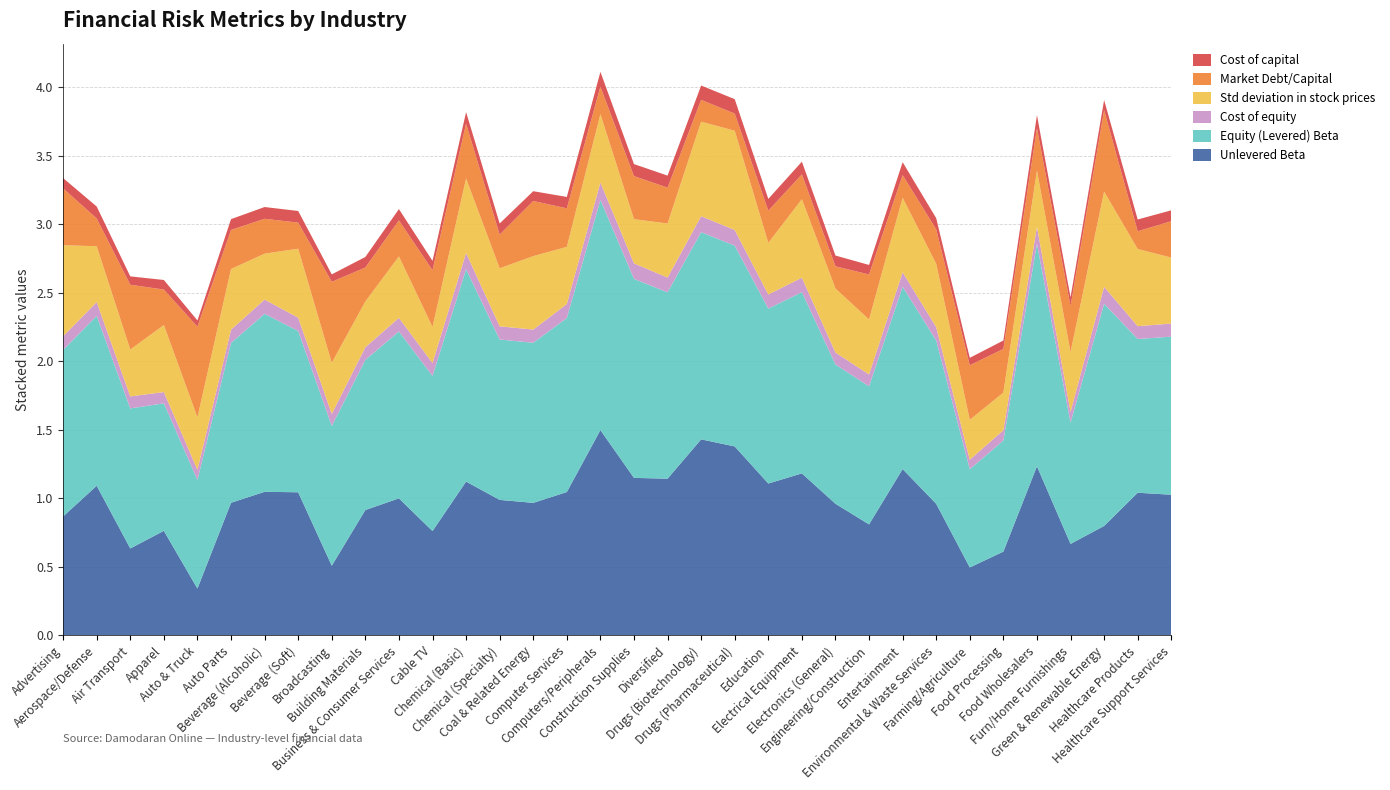

Reading left to right, transcribe all the data shown in this chart.

Unlevered Beta: Advertising=0.9	Aerospace/Defense=1.1	Air Transport=0.6	Apparel=0.8	Auto & Truck=0.3	Auto Parts=1.0	Beverage (Alcoholic)=1.0	Beverage (Soft)=1.0	Broadcasting=0.5	Building Materials=0.9	Business & Consumer Services=1.0	Cable TV=0.8	Chemical (Basic)=1.1	Chemical (Specialty)=1.0	Coal & Related Energy=1.0	Computer Services=1.0	Computers/Peripherals=1.5	Construction Supplies=1.1	Diversified=1.1	Drugs (Biotechnology)=1.4	Drugs (Pharmaceutical)=1.4	Education=1.1	Electrical Equipment=1.2	Electronics (General)=1.0	Engineering/Construction=0.8	Entertainment=1.2	Environmental & Waste Services=1.0	Farming/Agriculture=0.5	Food Processing=0.6	Food Wholesalers=1.2	Furn/Home Furnishings=0.7	Green & Renewable Energy=0.8	Healthcare Products=1.0	Healthcare Support Services=1.0
Equity (Levered) Beta: Advertising=1.2	Aerospace/Defense=1.2	Air Transport=1.0	Apparel=0.9	Auto & Truck=0.8	Auto Parts=1.2	Beverage (Alcoholic)=1.3	Beverage (Soft)=1.2	Broadcasting=1.0	Building Materials=1.1	Business & Consumer Services=1.2	Cable TV=1.1	Chemical (Basic)=1.5	Chemical (Specialty)=1.2	Coal & Related Energy=1.2	Computer Services=1.3	Computers/Peripherals=1.7	Construction Supplies=1.5	Diversified=1.4	Drugs (Biotechnology)=1.5	Drugs (Pharmaceutical)=1.5	Education=1.3	Electrical Equipment=1.3	Electronics (General)=1.0	Engineering/Construction=1.0	Entertainment=1.3	Environmental & Waste Services=1.2	Farming/Agriculture=0.7	Food Processing=0.8	Food Wholesalers=1.6	Furn/Home Furnishings=0.9	Green & Renewable Energy=1.6	Healthcare Products=1.1	Healthcare Support Services=1.2
Cost of equity: Advertising=0.1	Aerospace/Defense=0.1	Air Transport=0.1	Apparel=0.1	Auto & Truck=0.1	Auto Parts=0.1	Beverage (Alcoholic)=0.1	Beverage (Soft)=0.1	Broadcasting=0.1	Building Materials=0.1	Business & Consumer Services=0.1	Cable TV=0.1	Chemical (Basic)=0.1	Chemical (Specialty)=0.1	Coal & Related Energy=0.1	Computer Services=0.1	Computers/Peripherals=0.1	Construction Supplies=0.1	Diversified=0.1	Drugs (Biotechnology)=0.1	Drugs (Pharmaceutical)=0.1	Education=0.1	Electrical Equipment=0.1	Electronics (General)=0.1	Engineering/Construction=0.1	Entertainment=0.1	Environmental & Waste Services=0.1	Farming/Agriculture=0.1	Food Processing=0.1	Food Wholesalers=0.1	Furn/Home Furnishings=0.1	Green & Renewable Energy=0.1	Healthcare Products=0.1	Healthcare Support Services=0.1
Std deviation in stock prices: Advertising=0.7	Aerospace/Defense=0.4	Air Transport=0.3	Apparel=0.5	Auto & Truck=0.4	Auto Parts=0.4	Beverage (Alcoholic)=0.3	Beverage (Soft)=0.5	Broadcasting=0.4	Building Materials=0.3	Business & Consumer Services=0.4	Cable TV=0.3	Chemical (Basic)=0.5	Chemical (Specialty)=0.4	Coal & Related Energy=0.5	Computer Services=0.4	Computers/Peripherals=0.5	Construction Supplies=0.3	Diversified=0.4	Drugs (Biotechnology)=0.7	Drugs (Pharmaceutical)=0.7	Education=0.4	Electrical Equipment=0.6	Electronics (General)=0.5	Engineering/Construction=0.4	Entertainment=0.5	Environmental & Waste Services=0.5	Farming/Agriculture=0.3	Food Processing=0.3	Food Wholesalers=0.4	Furn/Home Furnishings=0.4	Green & Renewable Energy=0.7	Healthcare Products=0.6	Healthcare Support Services=0.5
Market Debt/Capital: Advertising=0.4	Aerospace/Defense=0.2	Air Transport=0.5	Apparel=0.3	Auto & Truck=0.7	Auto Parts=0.3	Beverage (Alcoholic)=0.3	Beverage (Soft)=0.2	Broadcasting=0.6	Building Materials=0.2	Business & Consumer Services=0.3	Cable TV=0.4	Chemical (Basic)=0.4	Chemical (Specialty)=0.2	Coal & Related Energy=0.4	Computer Services=0.3	Computers/Peripherals=0.2	Construction Supplies=0.3	Diversified=0.3	Drugs (Biotechnology)=0.2	Drugs (Pharmaceutical)=0.1	Education=0.2	Electrical Equipment=0.2	Electronics (General)=0.2	Engineering/Construction=0.3	Entertainment=0.2	Environmental & Waste Services=0.3	Farming/Agriculture=0.4	Food Processing=0.3	Food Wholesalers=0.3	Furn/Home Furnishings=0.3	Green & Renewable Energy=0.6	Healthcare Products=0.1	Healthcare Support Services=0.3
Cost of capital: Advertising=0.1	Aerospace/Defense=0.1	Air Transport=0.1	Apparel=0.1	Auto & Truck=0.0	Auto Parts=0.1	Beverage (Alcoholic)=0.1	Beverage (Soft)=0.1	Broadcasting=0.1	Building Materials=0.1	Business & Consumer Services=0.1	Cable TV=0.1	Chemical (Basic)=0.1	Chemical (Specialty)=0.1	Coal & Related Energy=0.1	Computer Services=0.1	Computers/Peripherals=0.1	Construction Supplies=0.1	Diversified=0.1	Drugs (Biotechnology)=0.1	Drugs (Pharmaceutical)=0.1	Education=0.1	Electrical Equipment=0.1	Electronics (General)=0.1	Engineering/Construction=0.1	Entertainment=0.1	Environmental & Waste Services=0.1	Farming/Agriculture=0.1	Food Processing=0.1	Food Wholesalers=0.1	Furn/Home Furnishings=0.1	Green & Renewable Energy=0.1	Healthcare Products=0.1	Healthcare Support Services=0.1